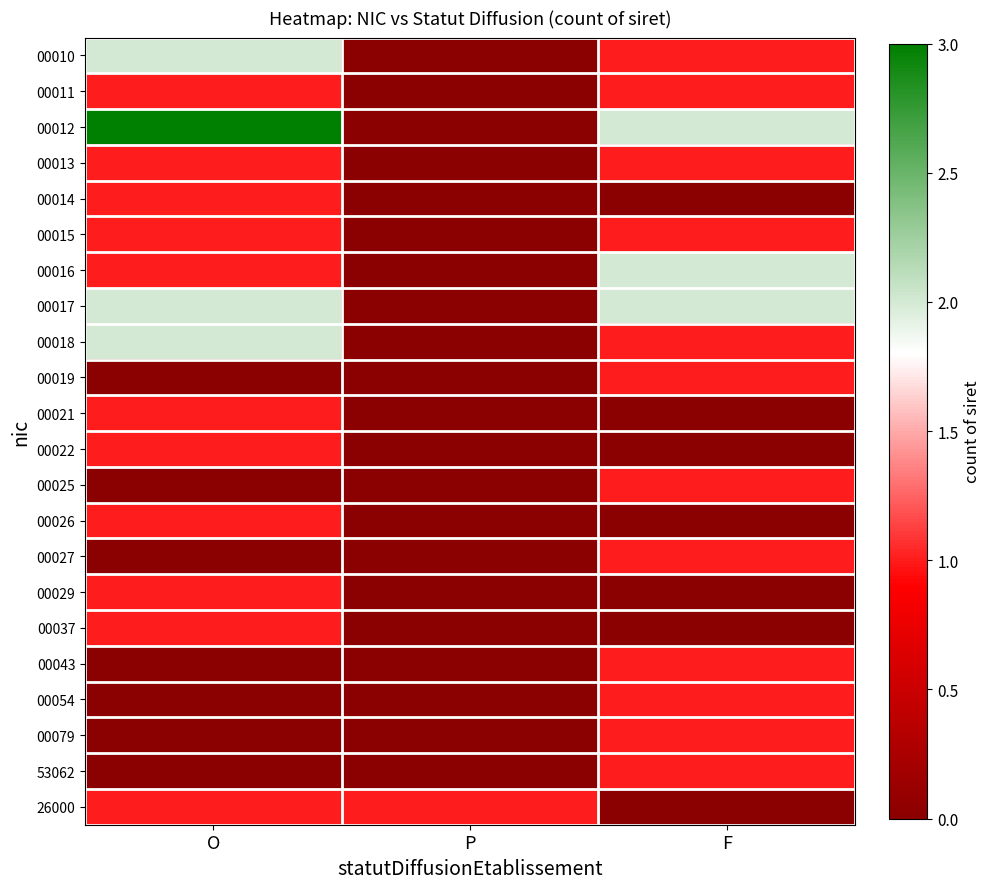

At how many categories does at least one series exceed 2?

1